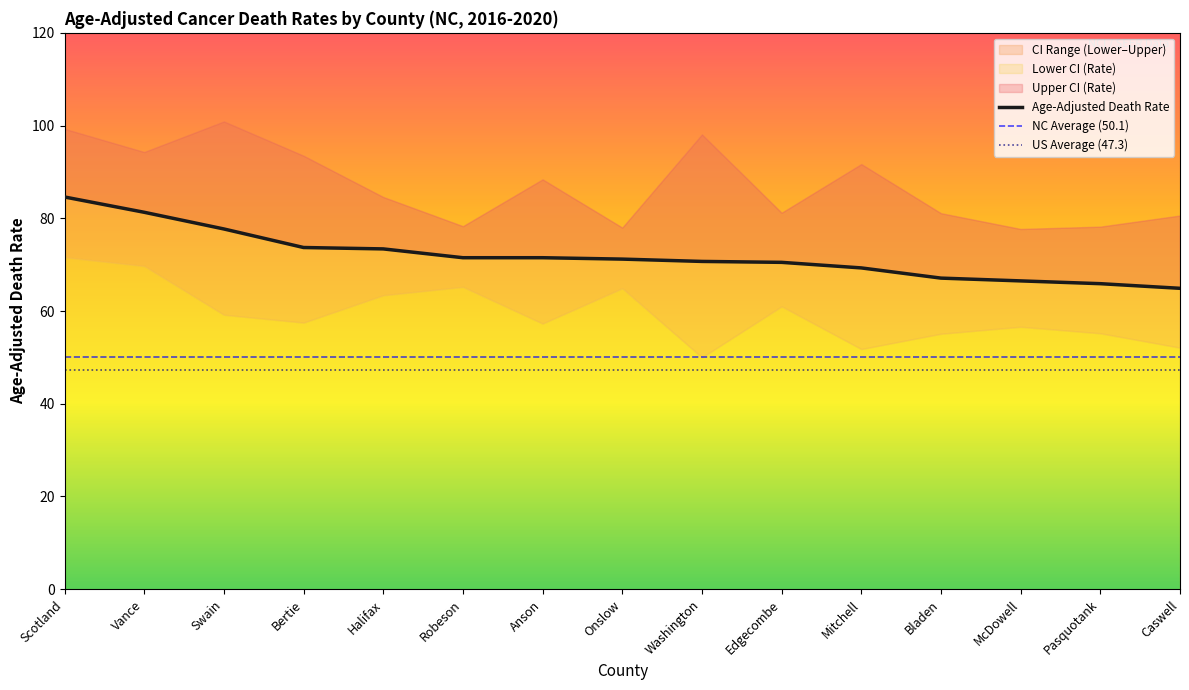

Which series has the largest total across all categories?

Upper CI (Rate)